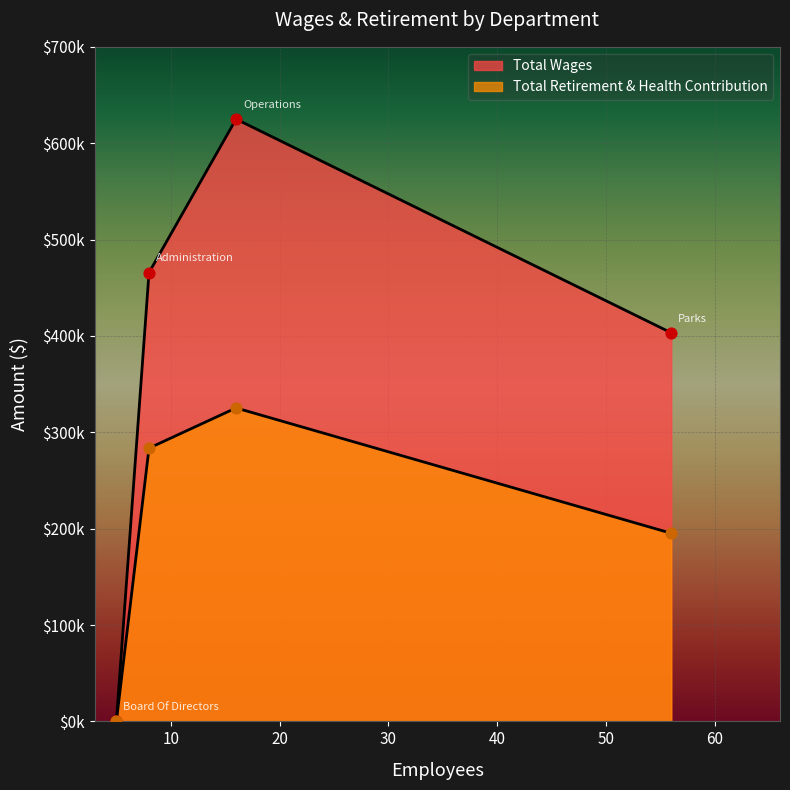

Is the value of Total Wages at Board Of Directors greater than the value of Total Retirement & Health Contribution at Administration?

No